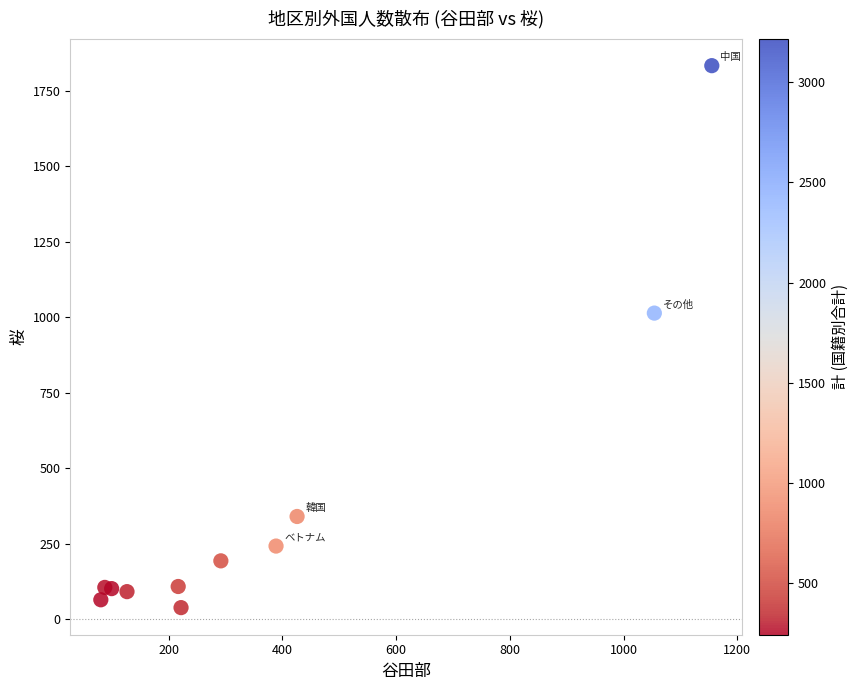

What is the range of Y values (max minus min)?

1796